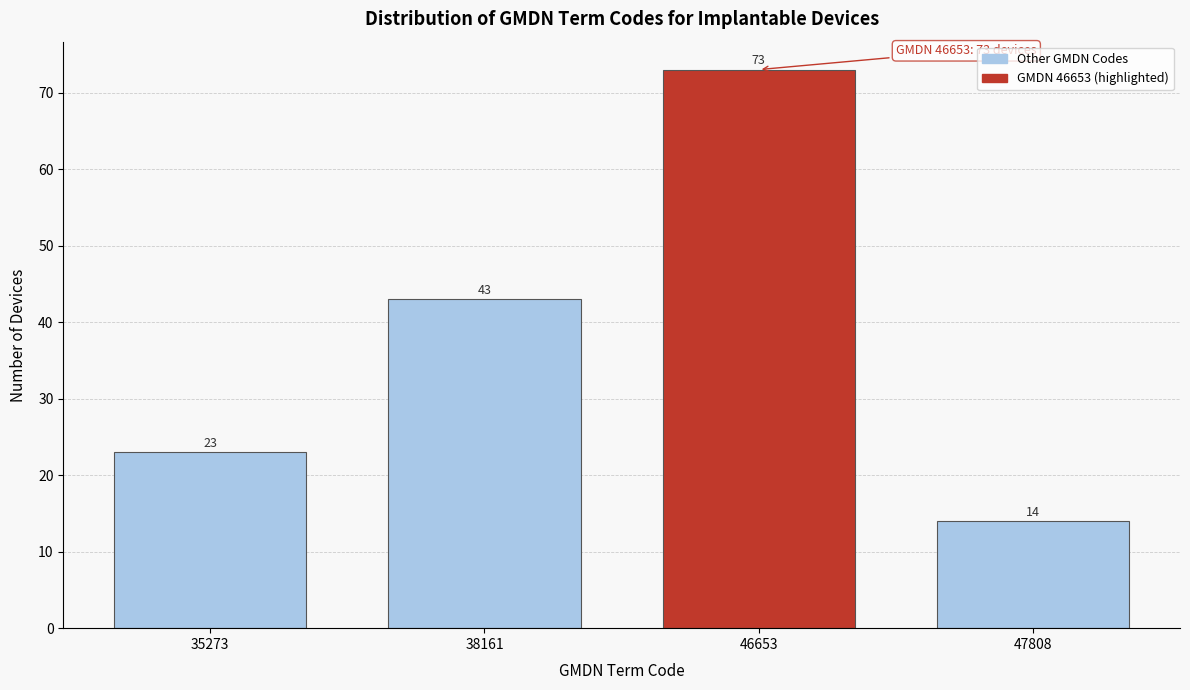

Reading left to right, list all the values displayed in this chart.

23	43	73	14